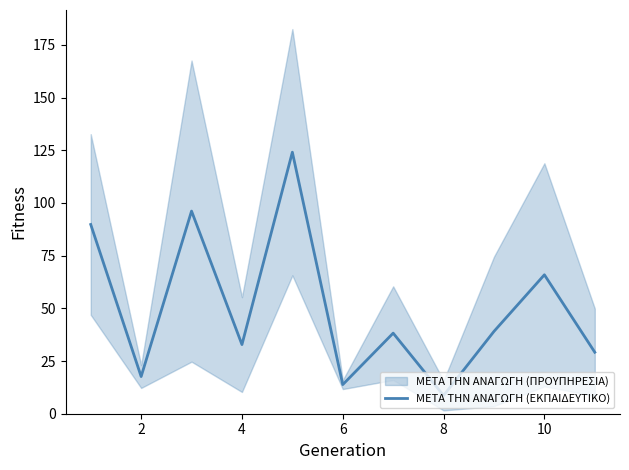

What is the lowest value of the ΜΕΤΑ ΤΗΝ ΑΝΑΓΩΓΗ (ΕΚΠΑΙΔΕΥΤΙΚΟ) series?

8.6